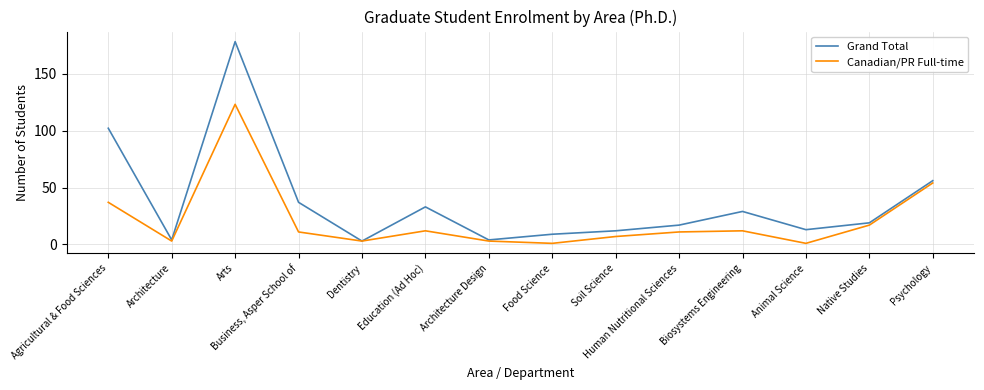

How many lines are shown in the chart?

2